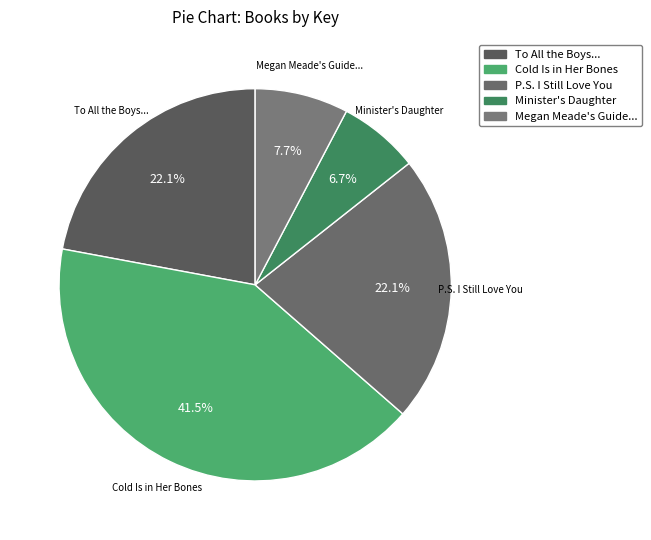

Which category has the smallest portion of the pie?

Minister's Daughter